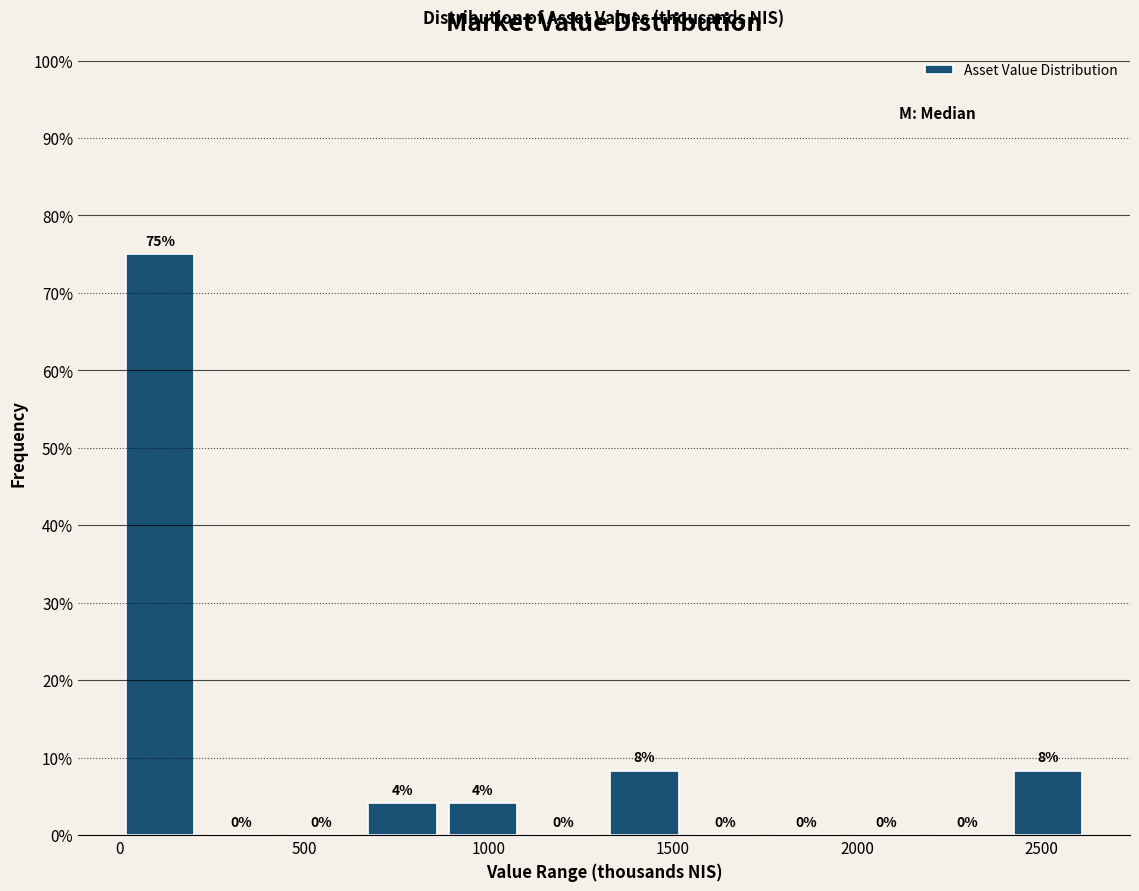

Over which range of the x-axis is the bar tallest?

0 to 200